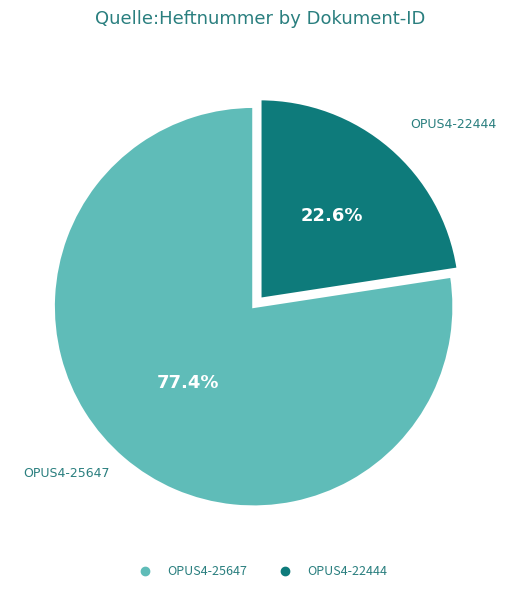

To the nearest percent, what is the average slice percentage?

50%